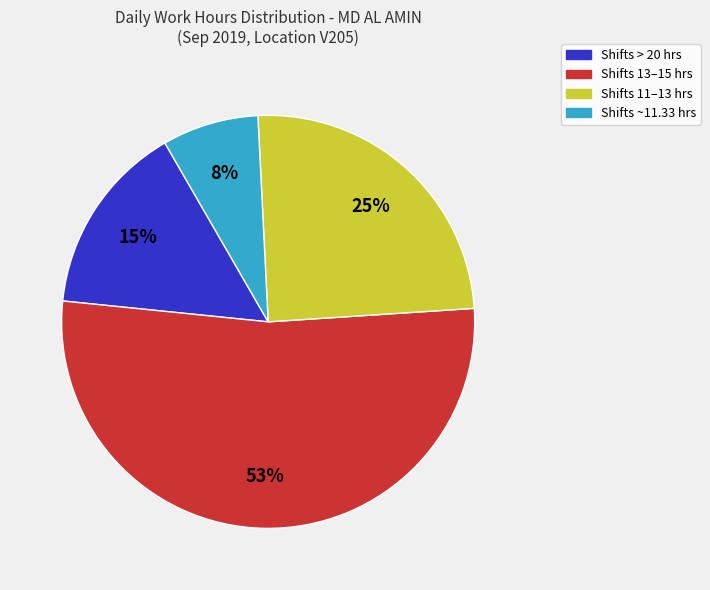

Does any single category account for the majority?

Yes